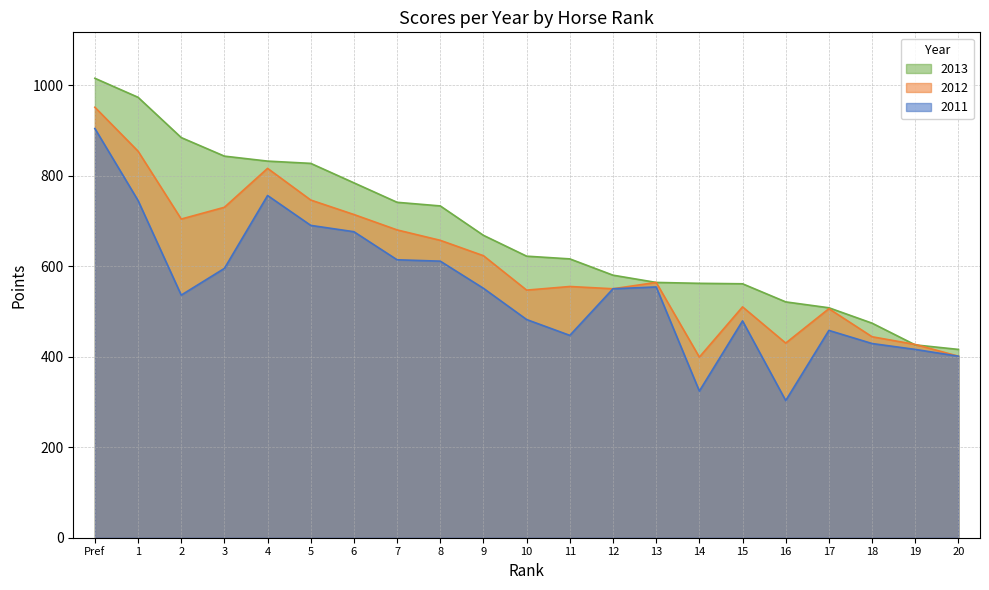

What is the difference between the maximum and minimum values in the 2011 series?

601